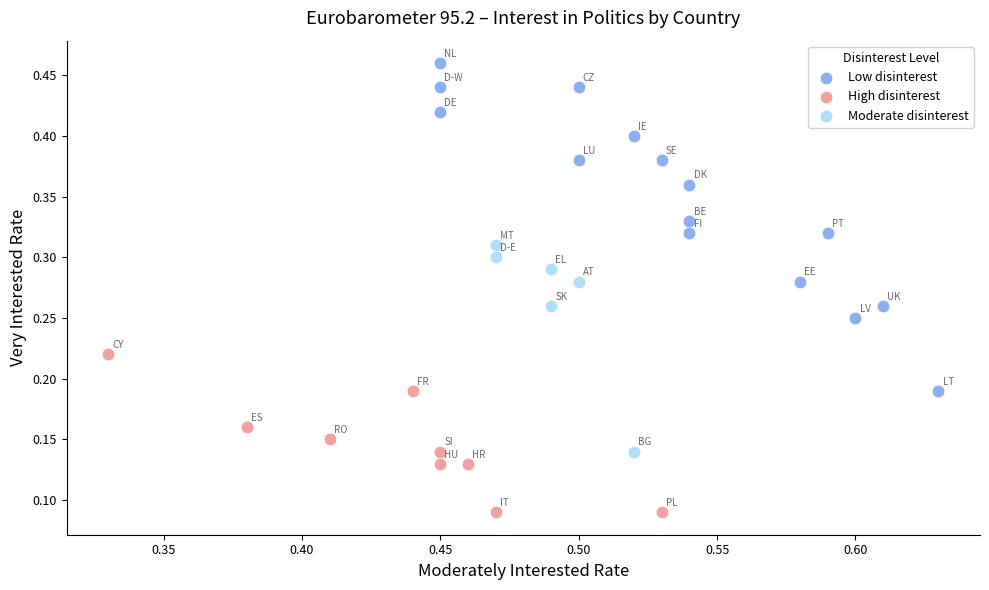

Which series reaches the maximum Y coordinate?

Low disinterest